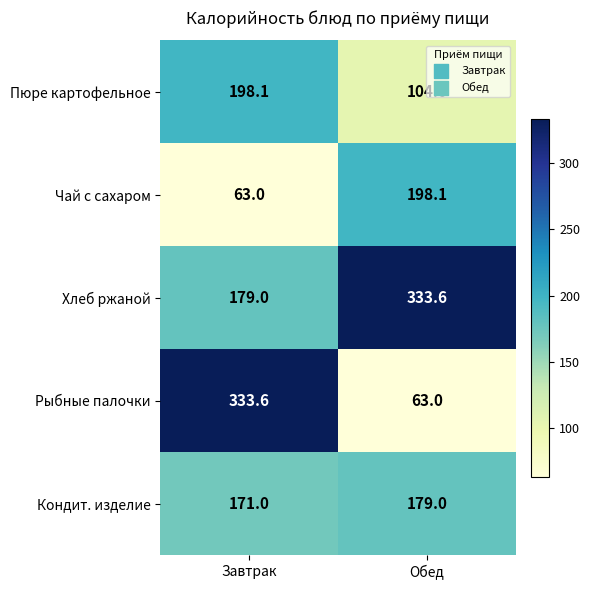

Which series has the largest range (max minus min)?

Рыбные палочки